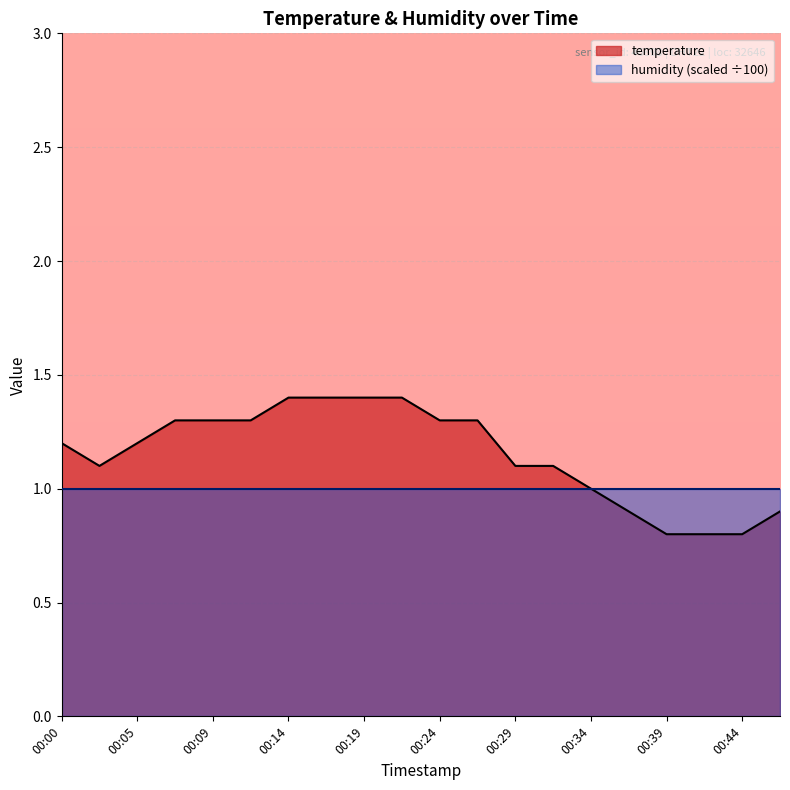

How many lines are shown in the chart?

2